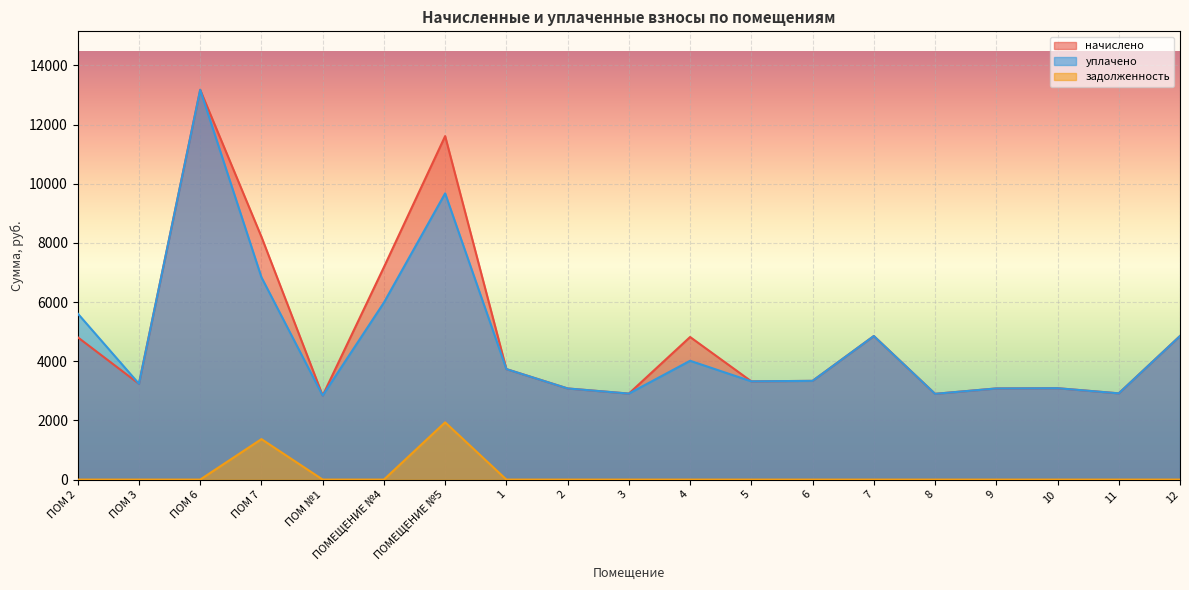

True or false: задолженность and начислено cross at least once.

False